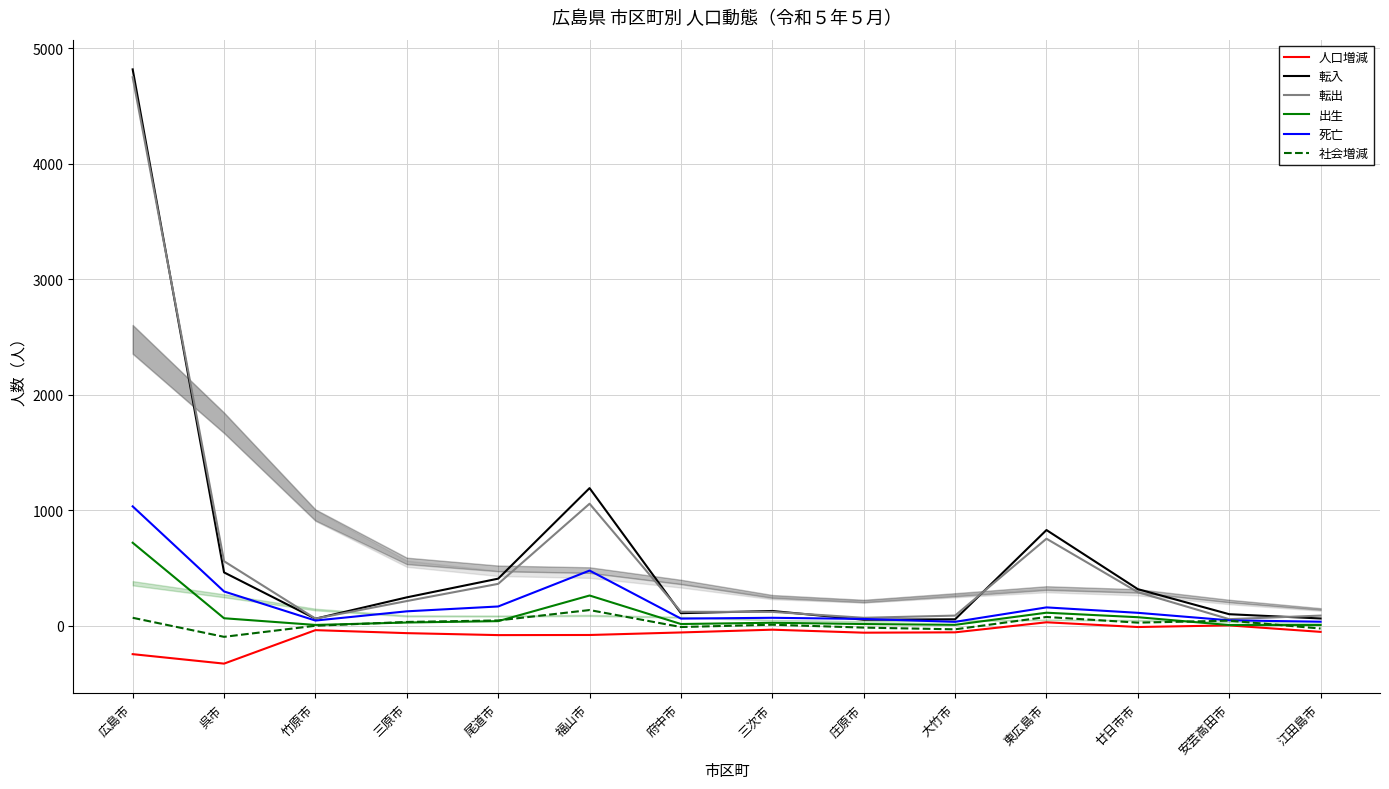

What is the average value of the 死亡 series?

194